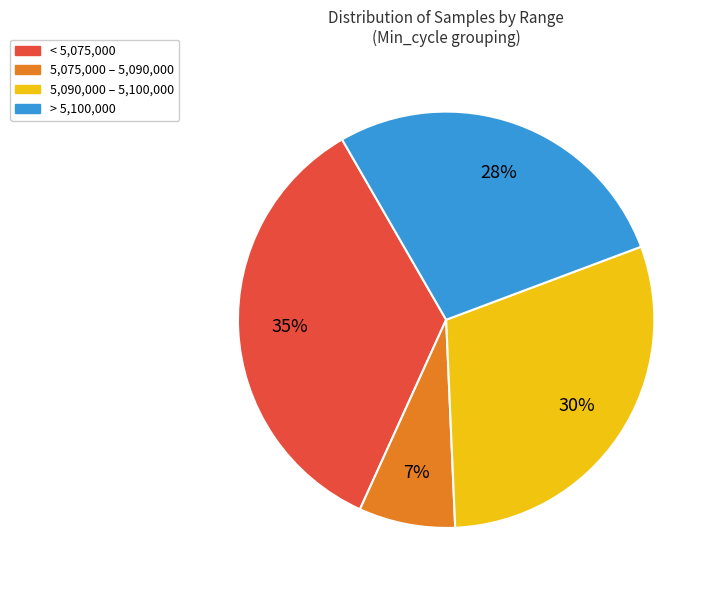

To the nearest percent, what is the average slice percentage?

25%